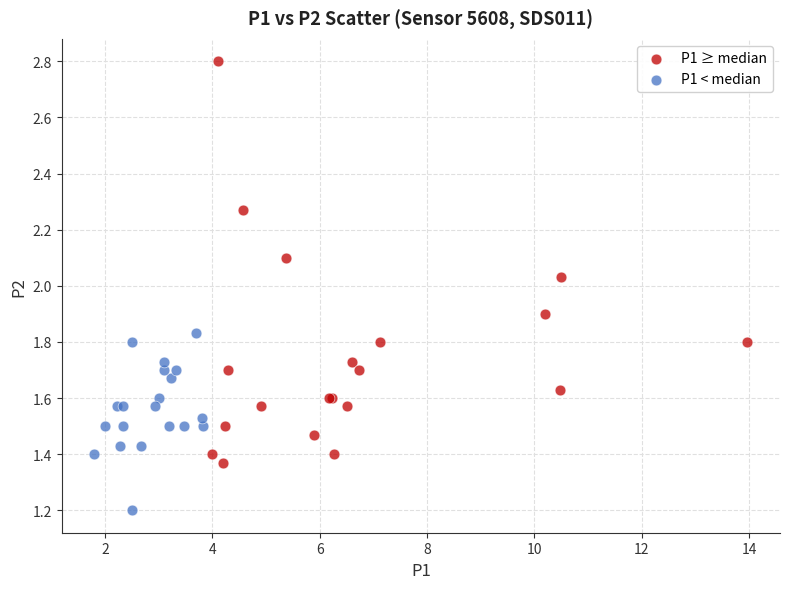

Which series has the largest Y range (max minus min)?

P1 ≥ median